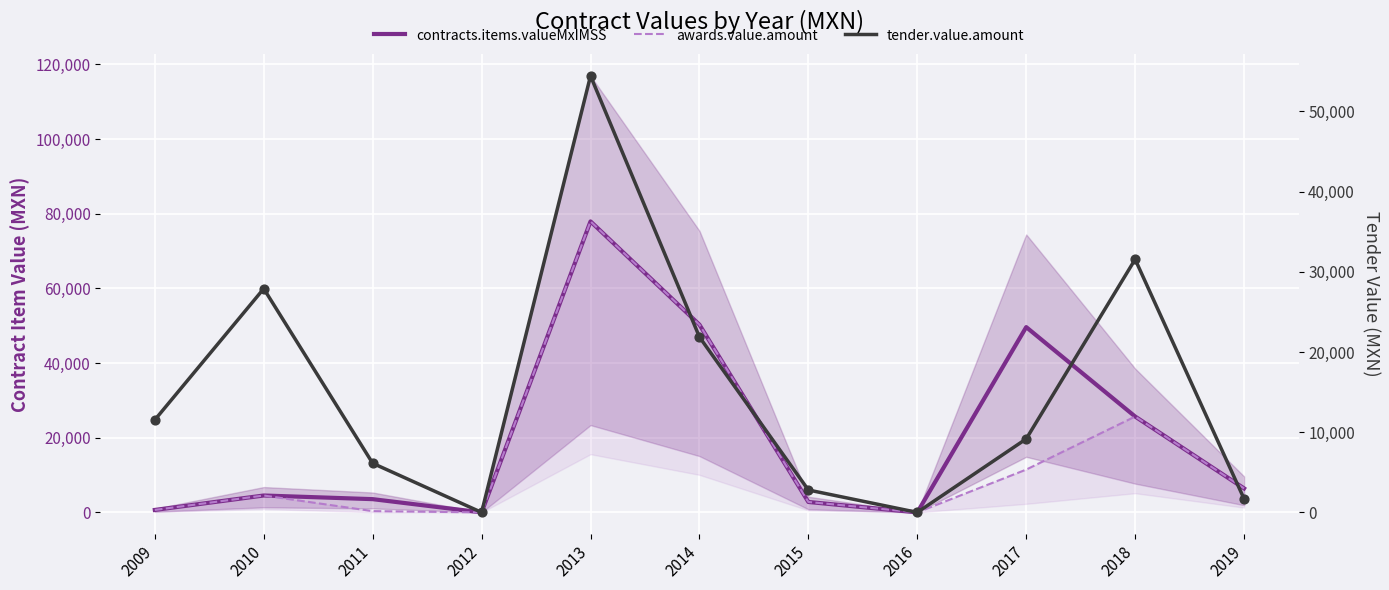

What is the total value across all series at 2010?

36946.0